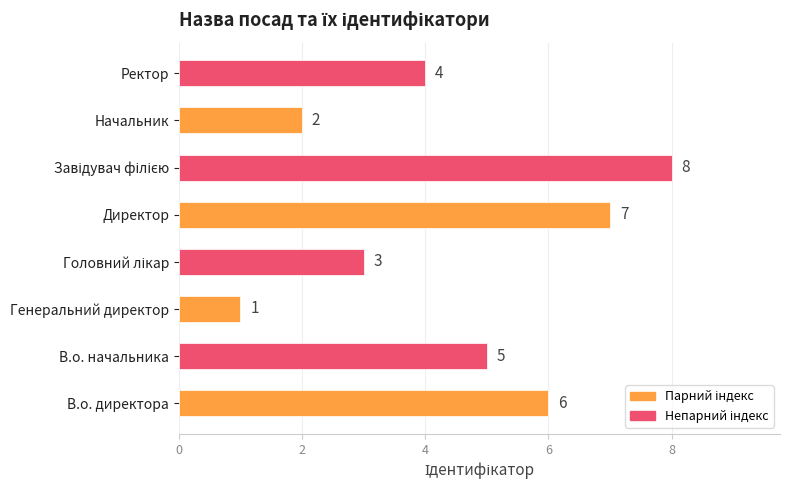

How many values are below 5?

4